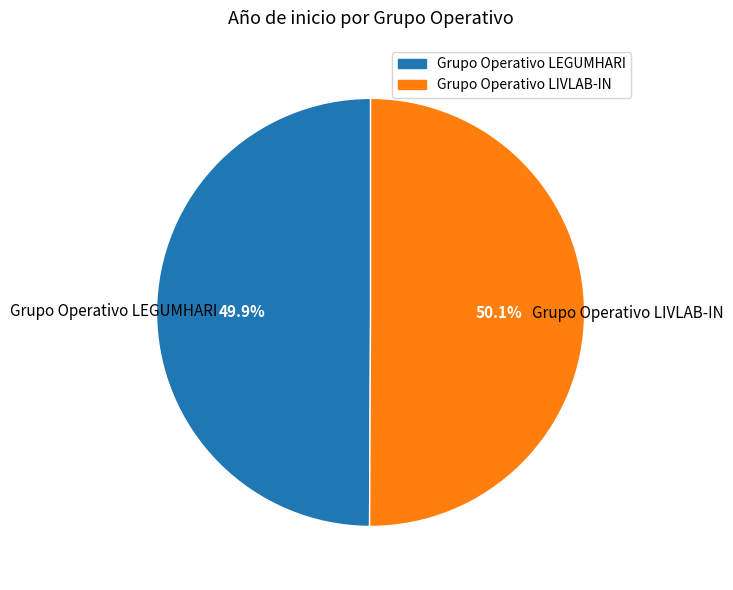

What portion of the pie excludes Grupo Operativo LIVLAB-IN?

49.9%